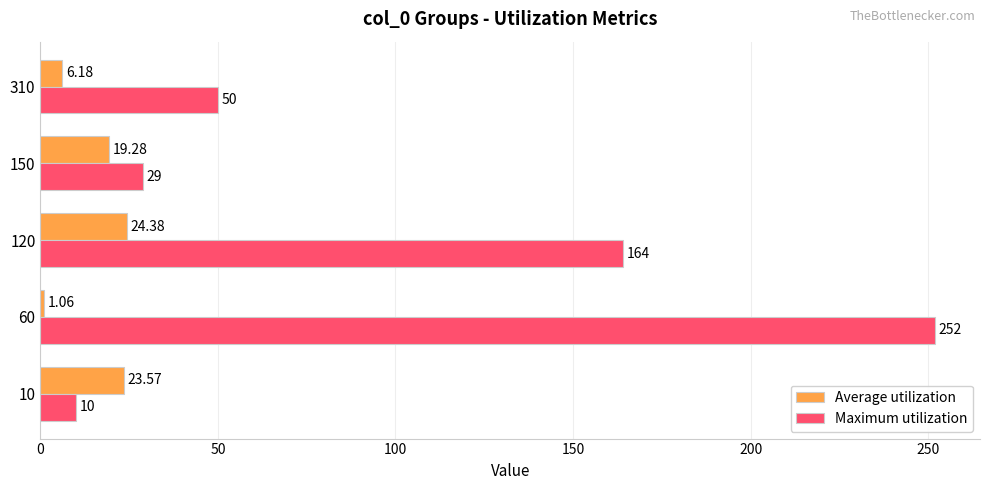

At which label is Average utilization closest to 12?

310